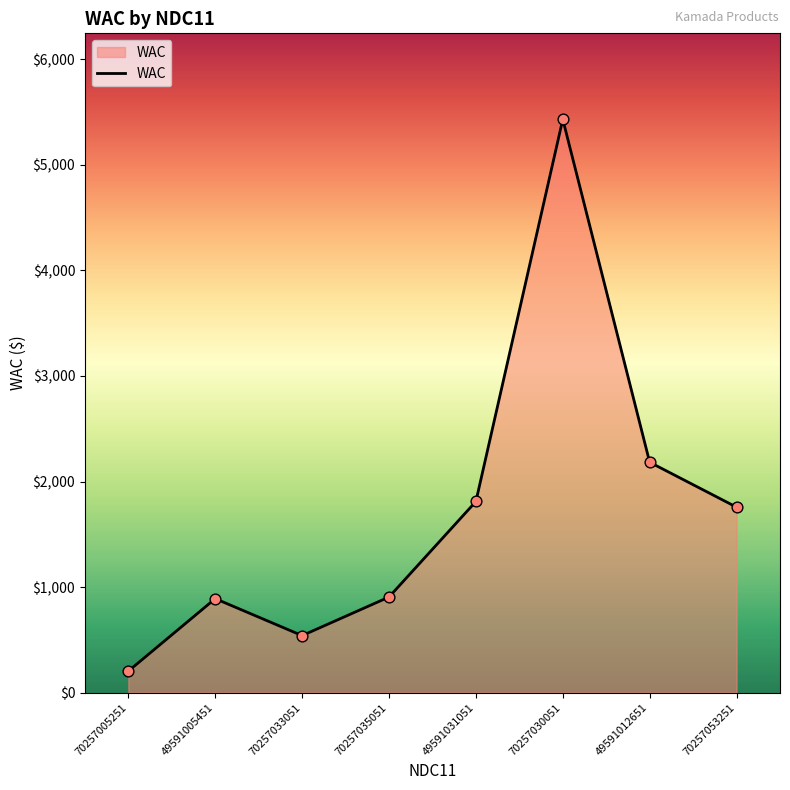

What is the change in value from 70257035051 to 70257053251?

+851.5